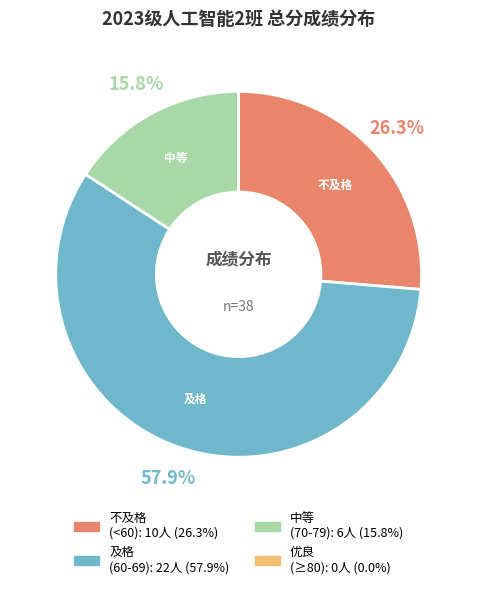

Is there a majority slice in this chart?

Yes